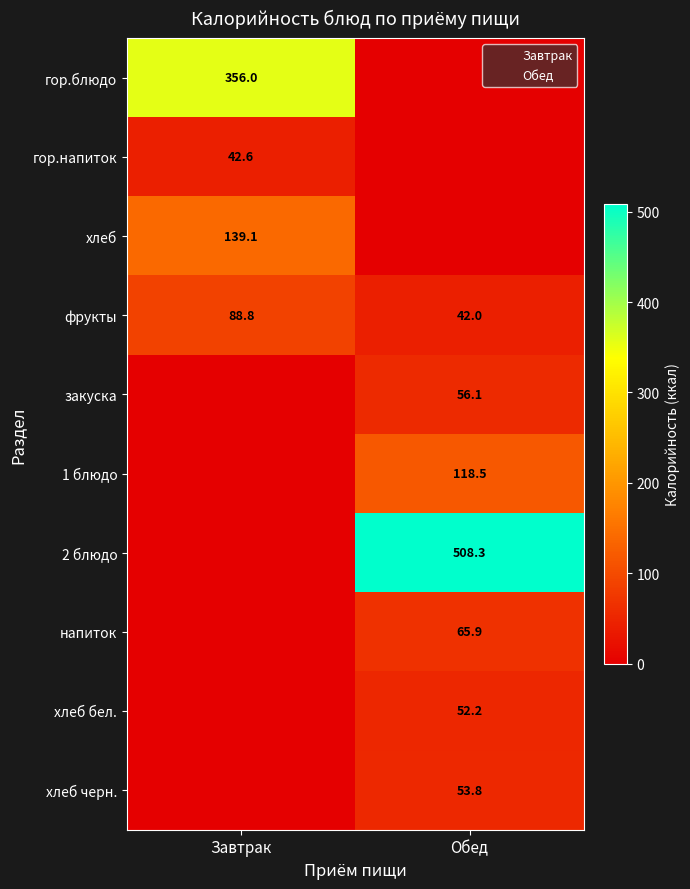

Which has a higher value, Завтрак or Обед?

Завтрак